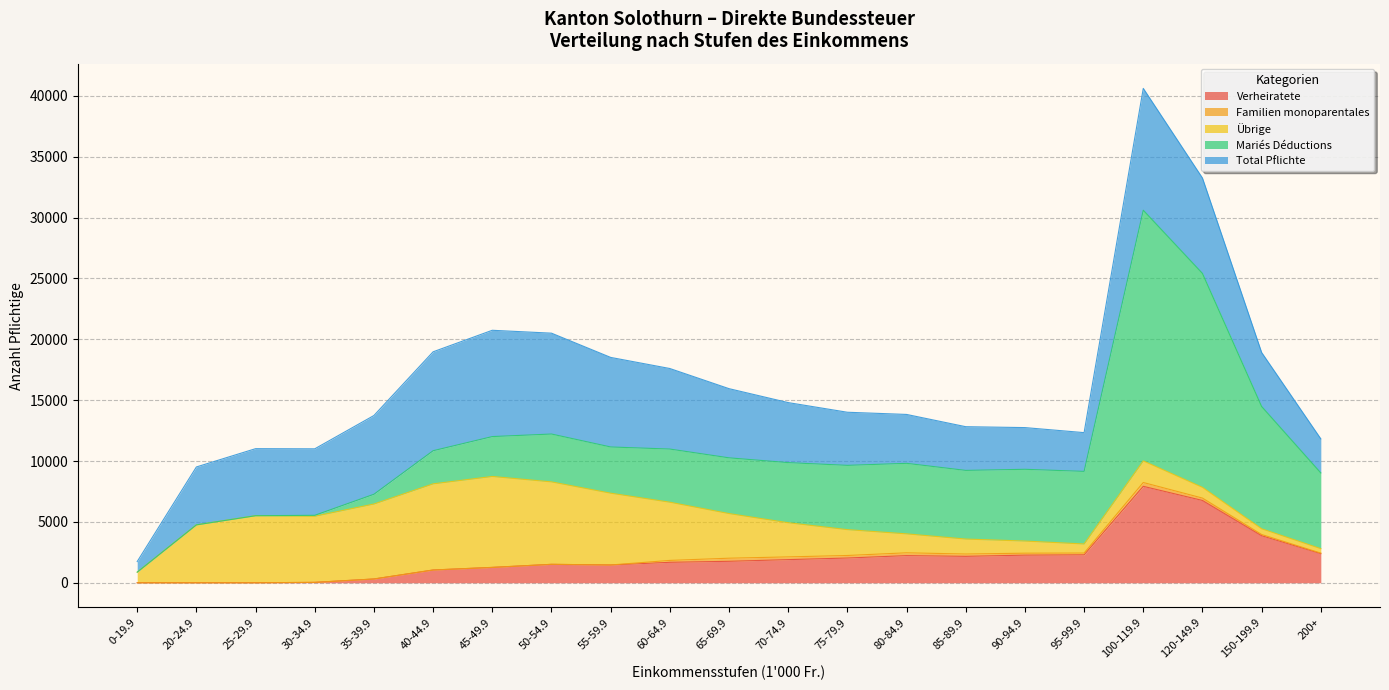

What is the spread (max minus min) of values at 45-49.9?

7472